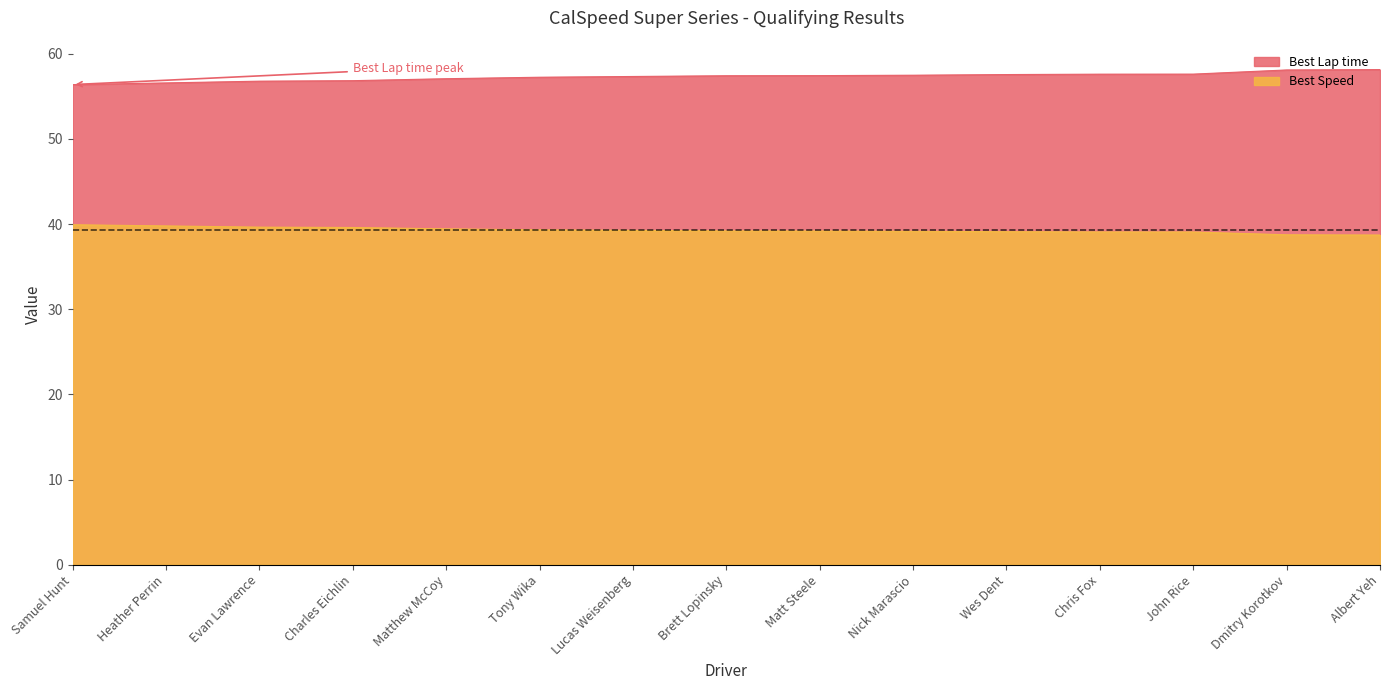

List the series in order of their overall mean, highest first.

Best Lap time, Best Speed